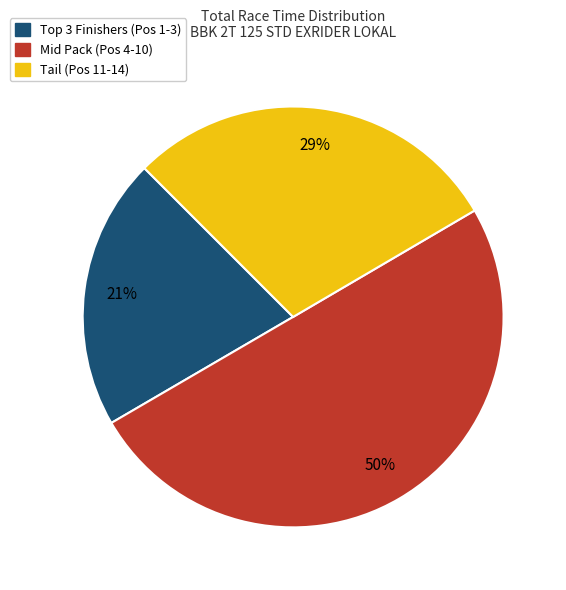

To the nearest percent, what is the difference between the largest and smallest slice percentages?

29%